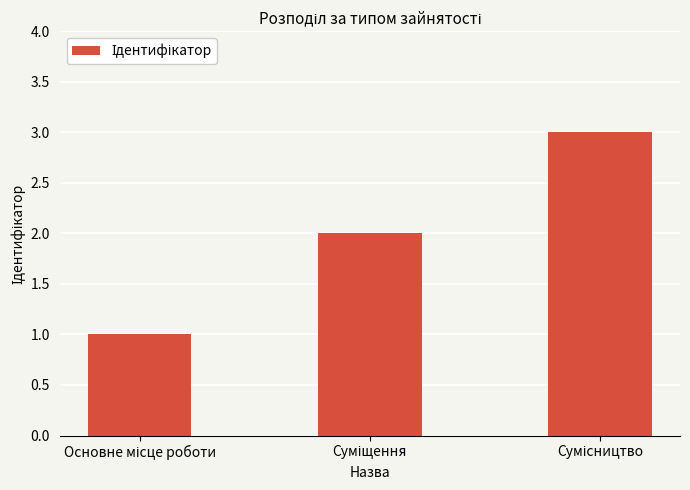

What is the smallest value displayed?

1